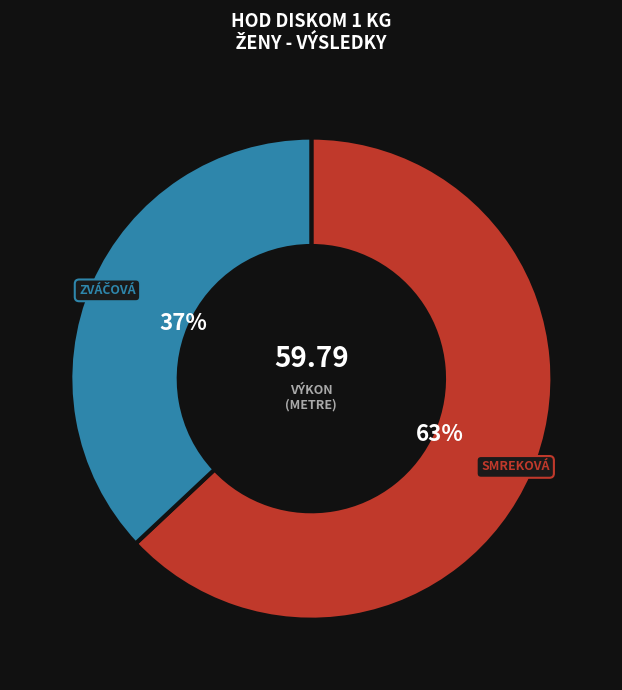

Is there a majority slice in this chart?

Yes